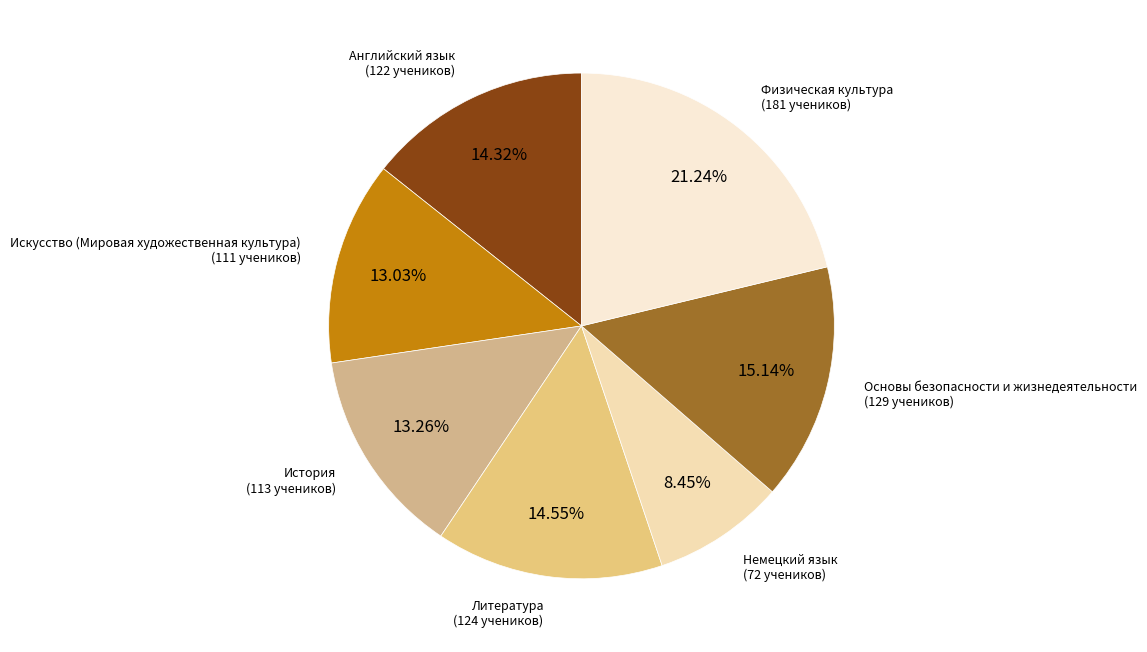

Which slice is the smallest?

Немецкий язык